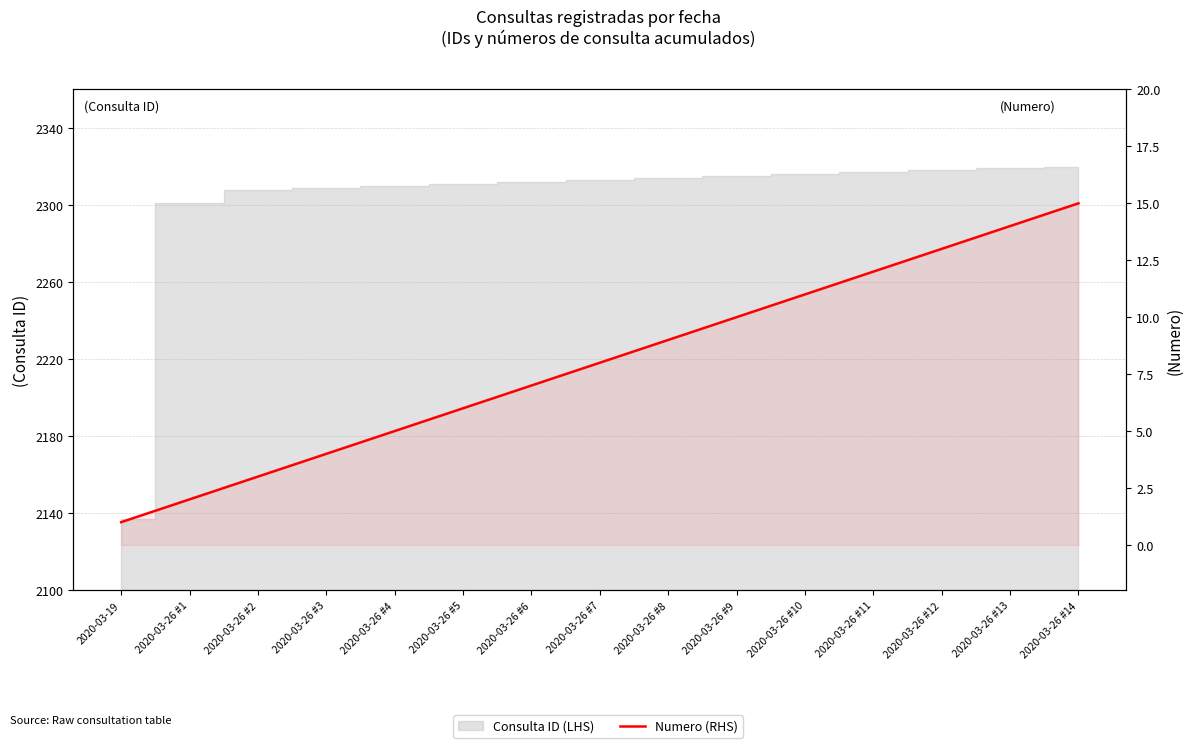

How many values exceed 8?

7